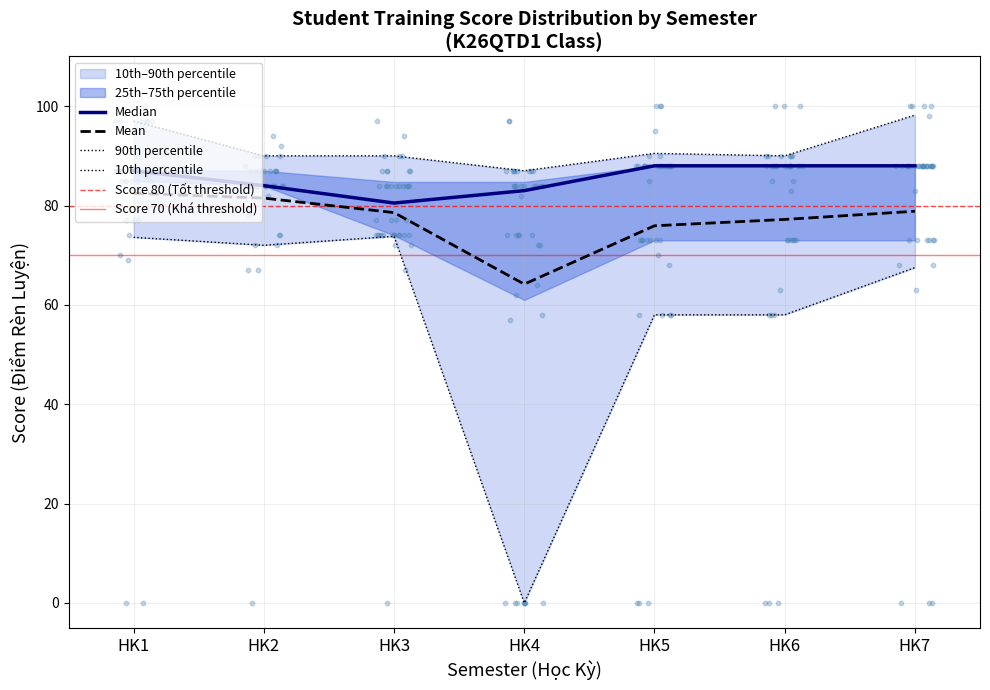

True or false: Mean has a value of 78.6 at HK3.

True